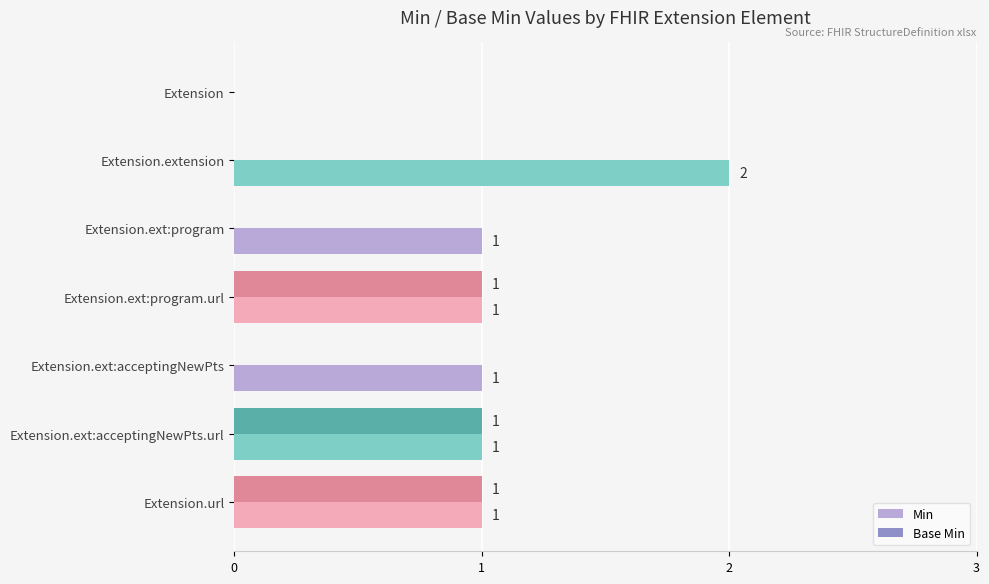

How many data points in Base Min are above 0?

3